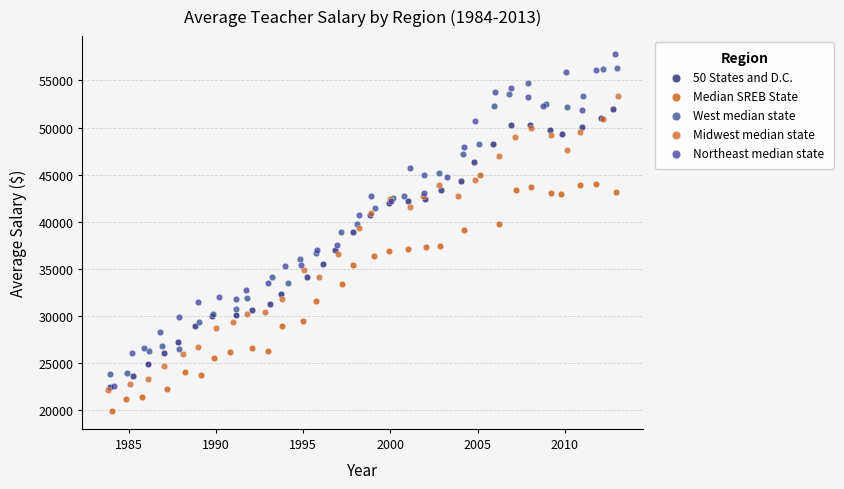

Which series reaches the minimum Y coordinate?

Median SREB State